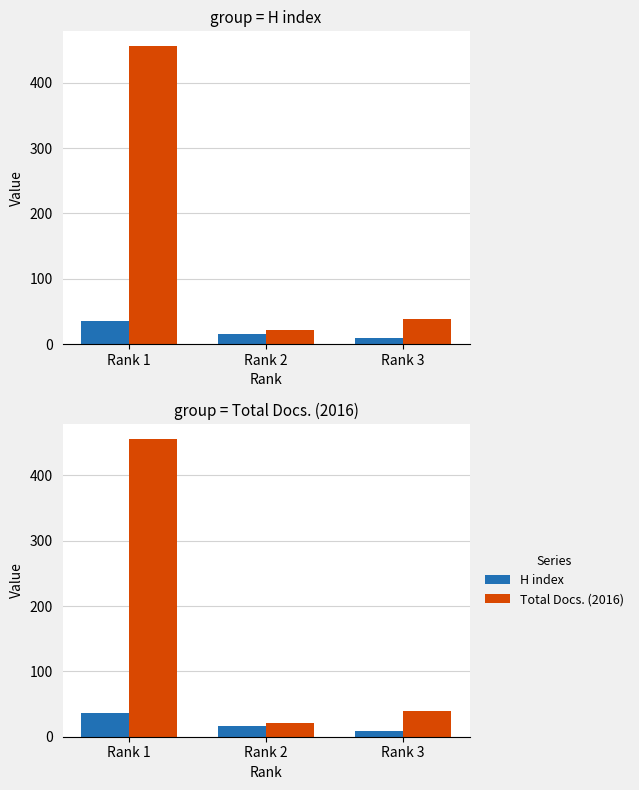

Which category has the lowest value in the Total Docs. (2016) series?

Rank 2